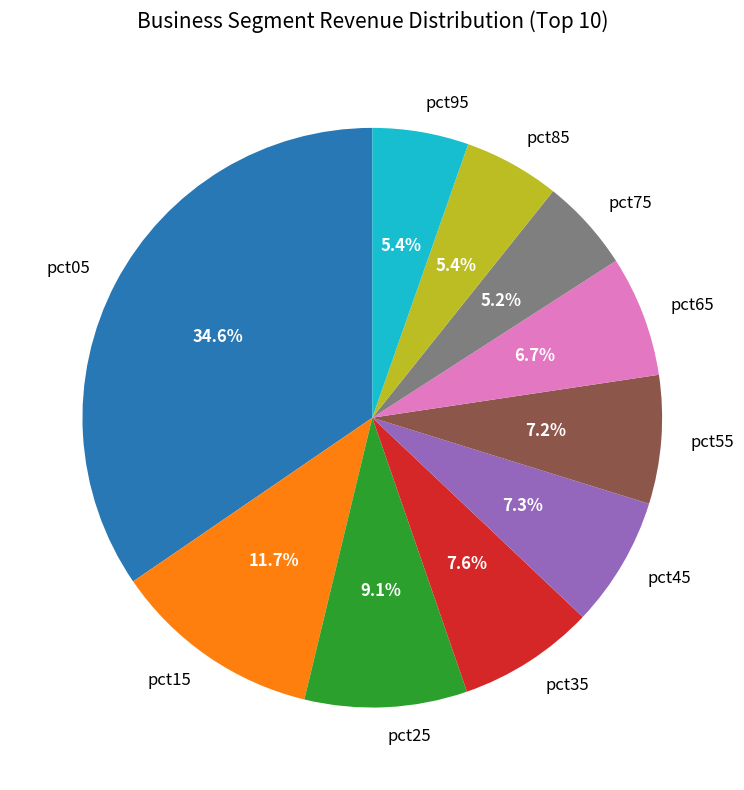

Is there any slice that represents more than half of the pie?

No